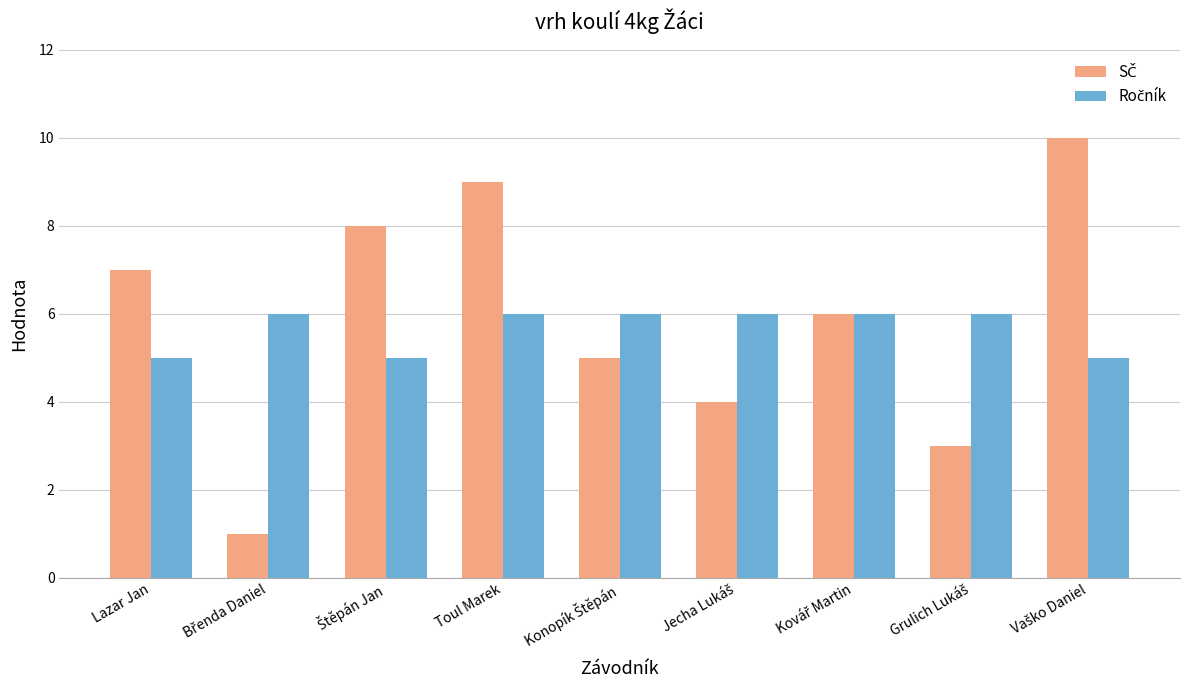

What is the greatest value displayed?

10